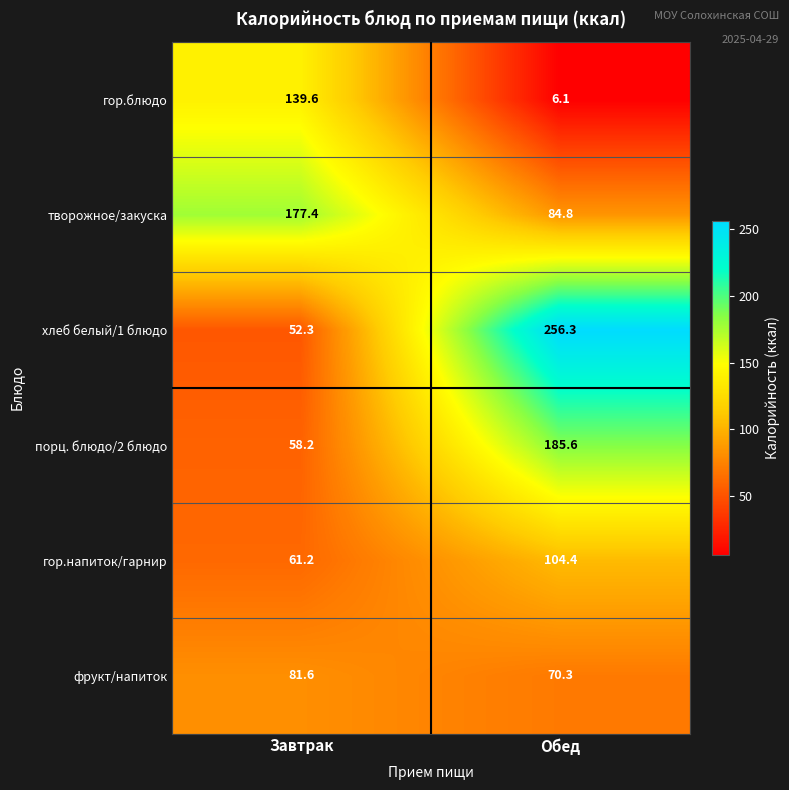

What is the average value of the хлеб белый/1 блюдо series?

154.3